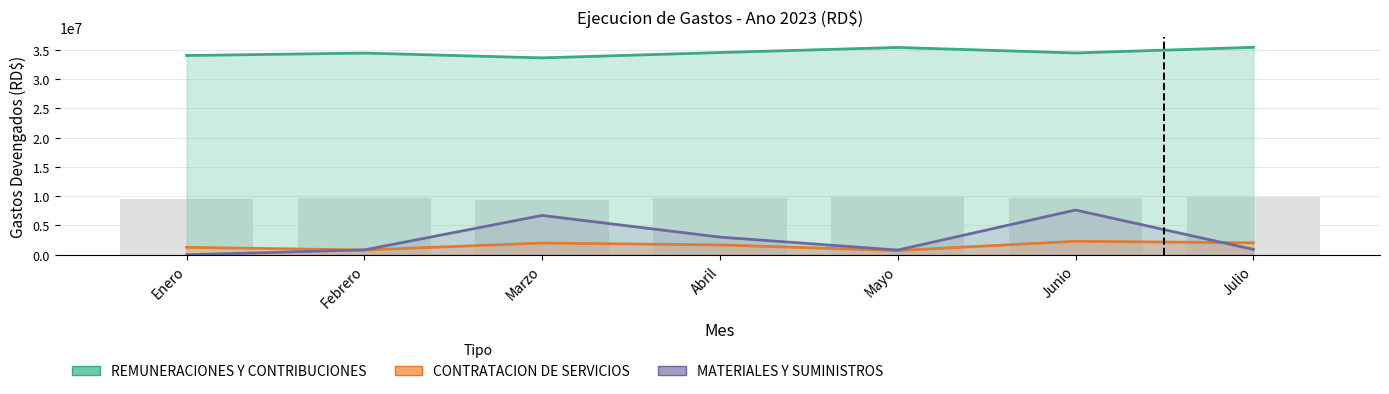

Which series has the largest range (max minus min)?

MATERIALES Y SUMINISTROS